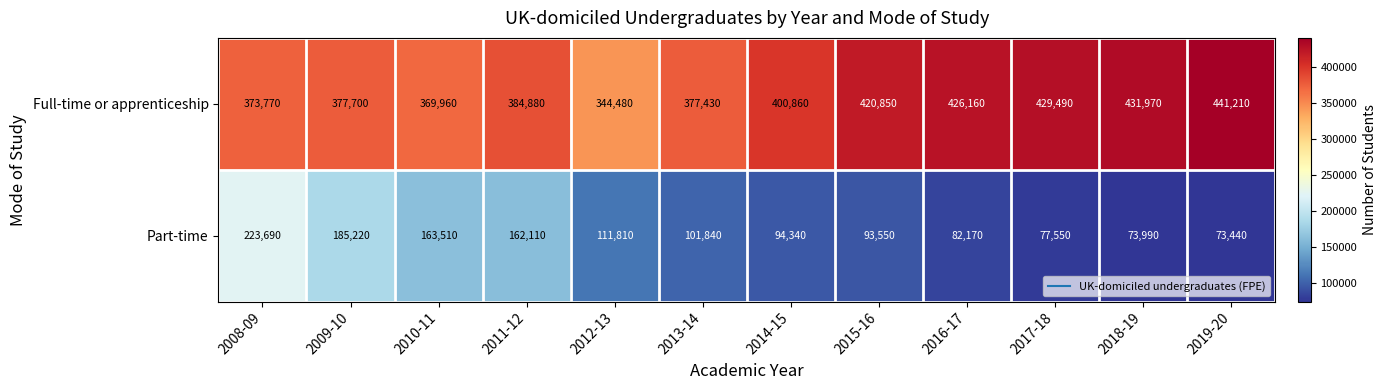

Rank the series by their average value, from lowest to highest.

Part-time, Full-time or apprenticeship